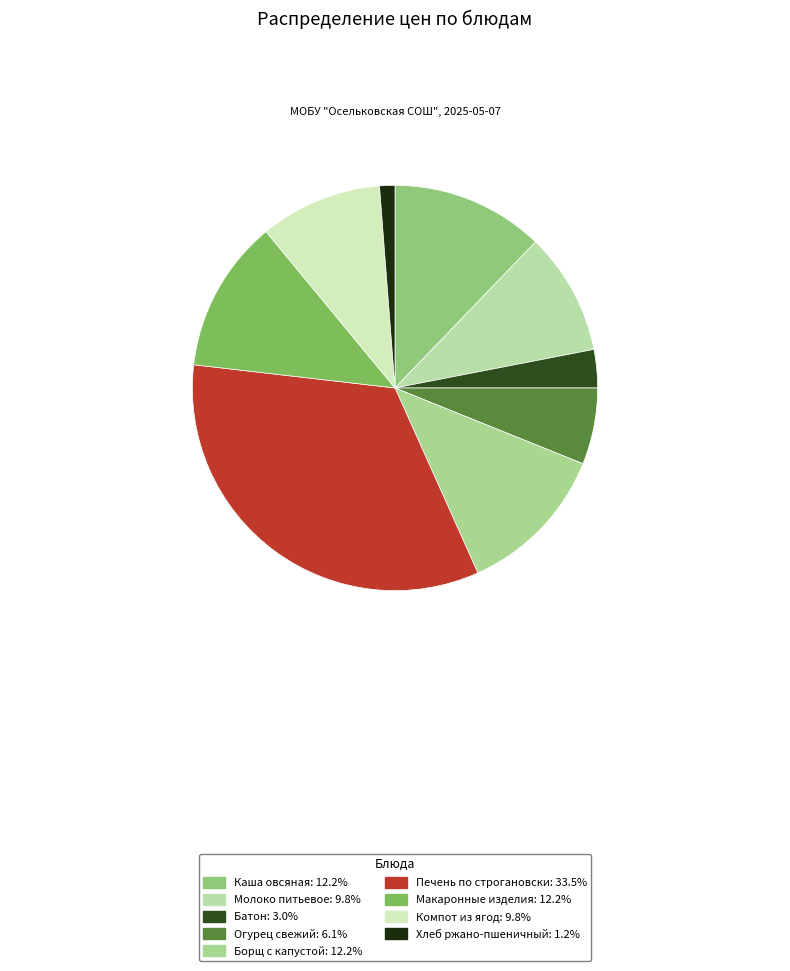

What is the largest slice in the pie chart?

Печень по строгановски